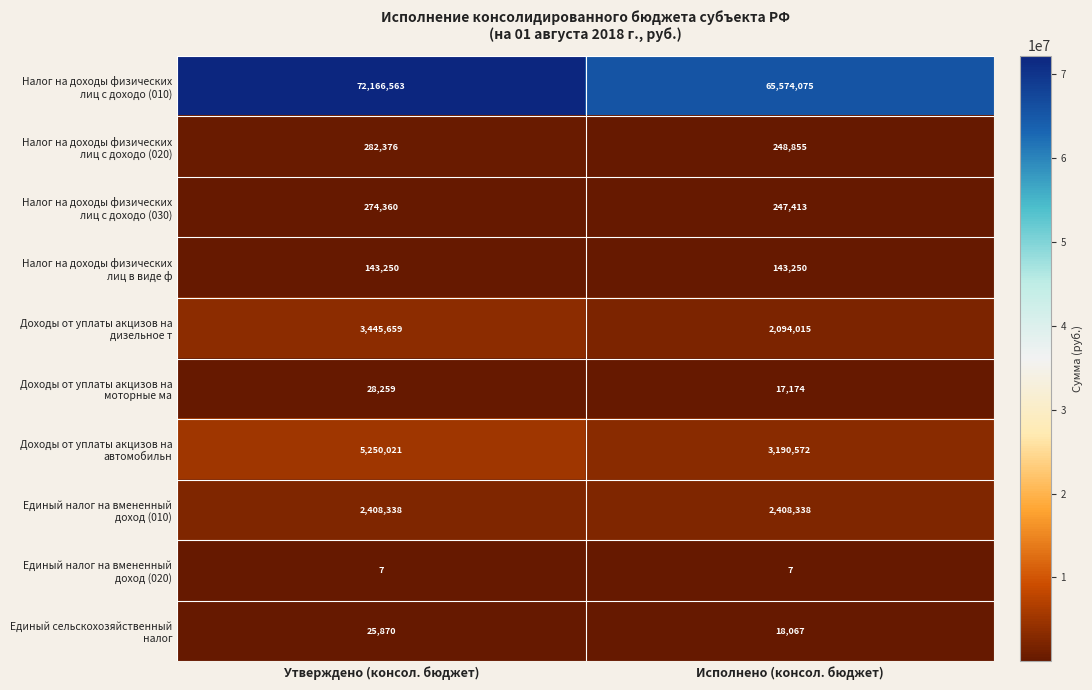

What is the minimum value shown in the chart?

7